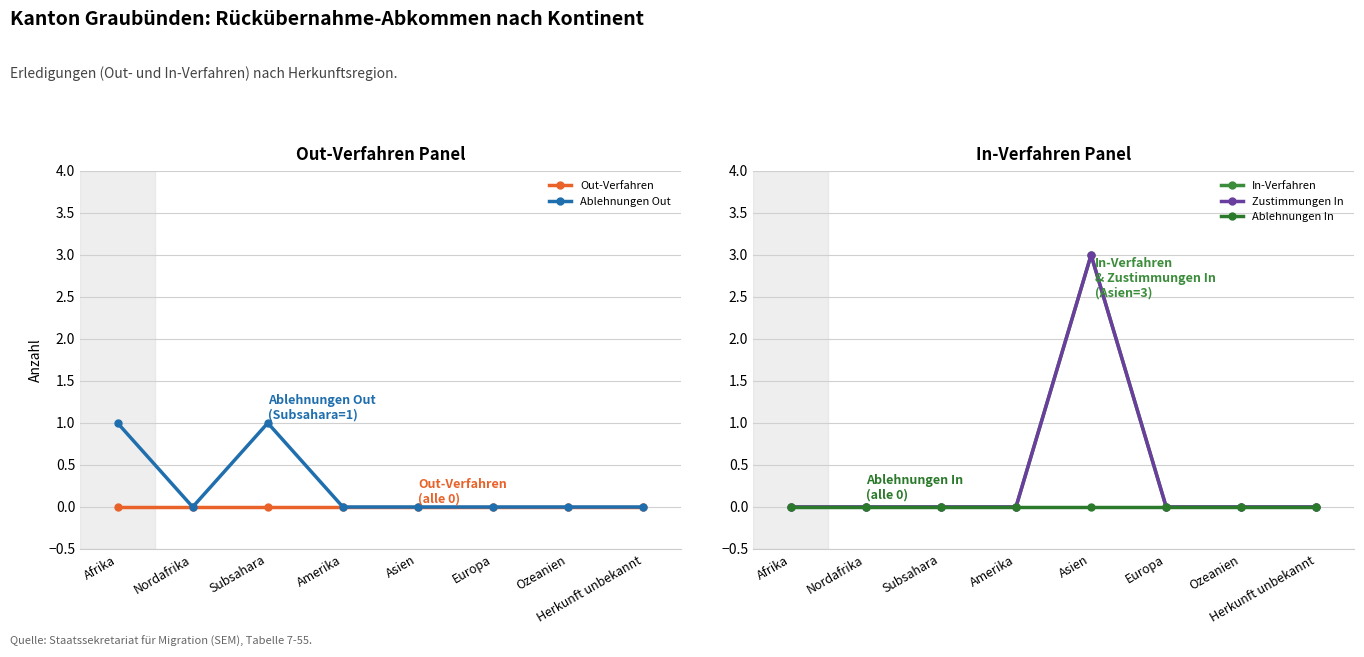

The value of Ablehnungen In at Nordafrika is 0. True or false?

True